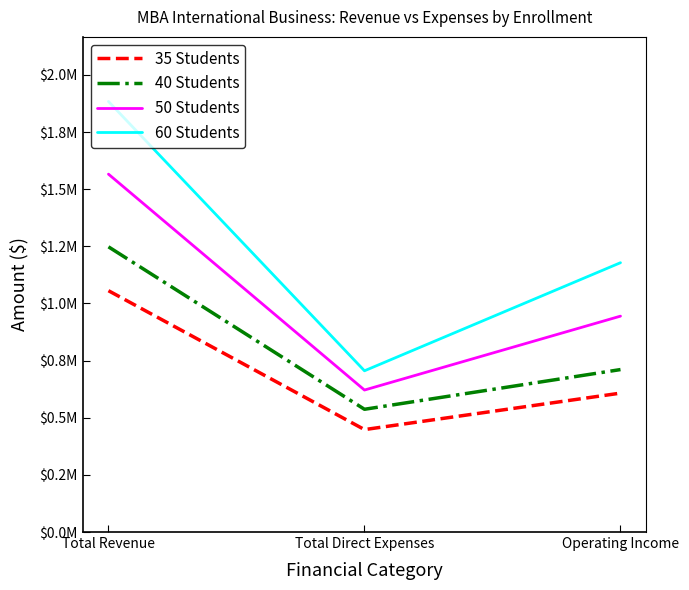

What is the approximate value of 60 Students at Total Revenue?

1884000